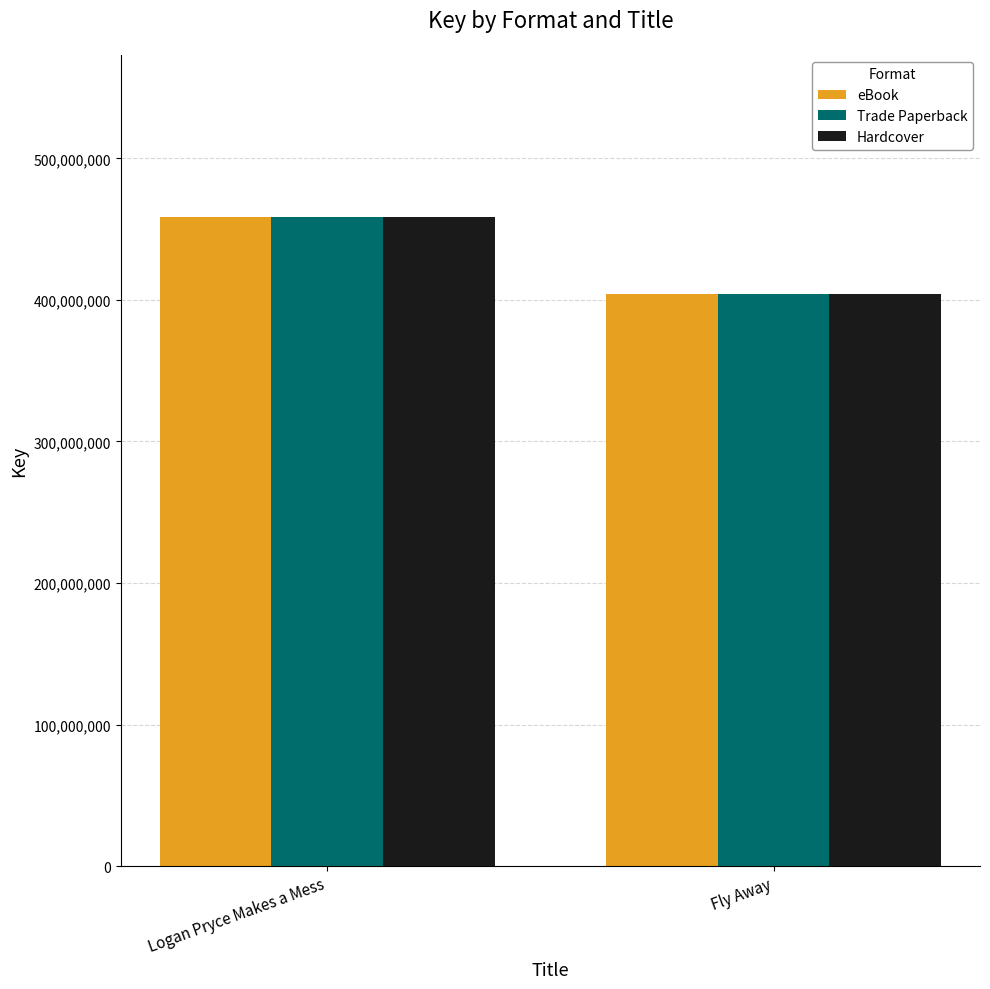

What is the difference between the eBook values at Logan Pryce Makes a Mess and Fly Away?

54641486